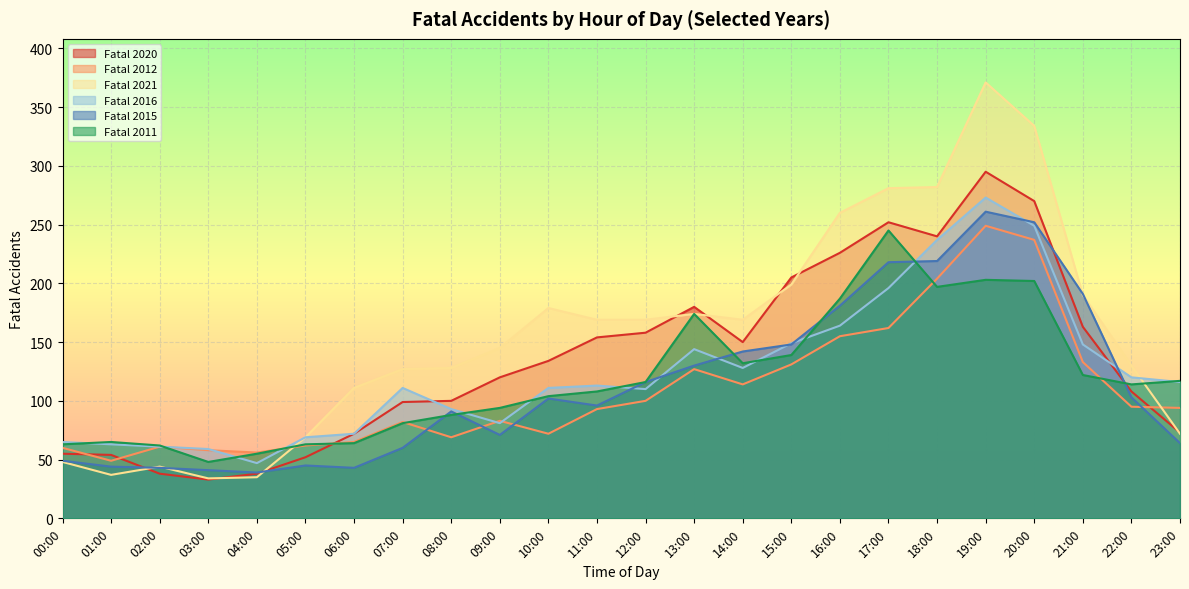

The Fatal 2015 series shows 44 at 01:00. True or false?

True